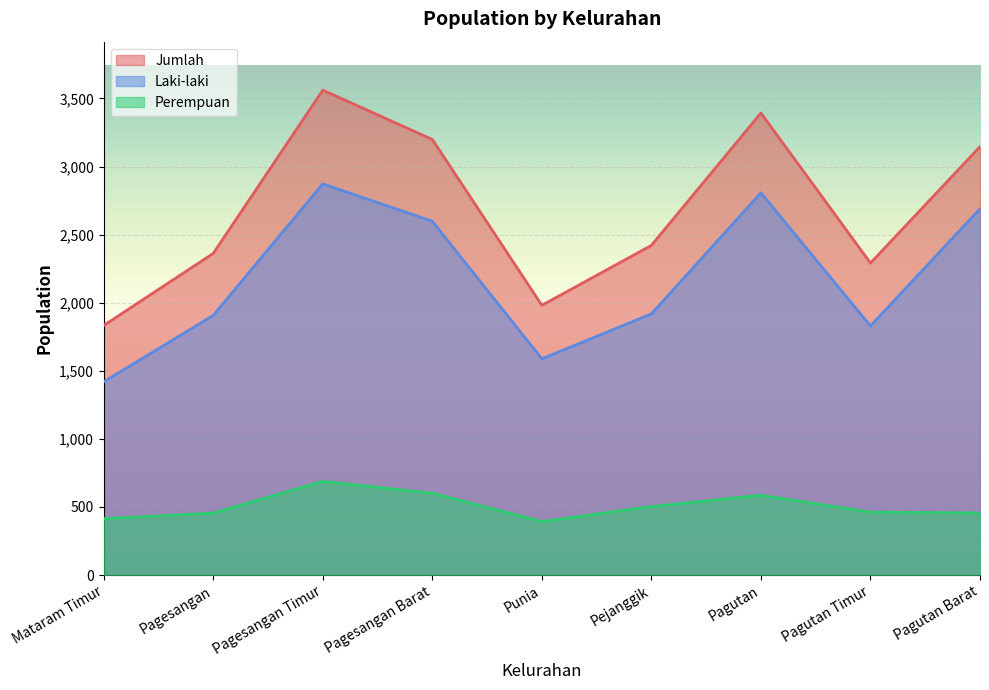

In Perempuan, how many points are higher than both neighbors (excluding endpoints)?

2